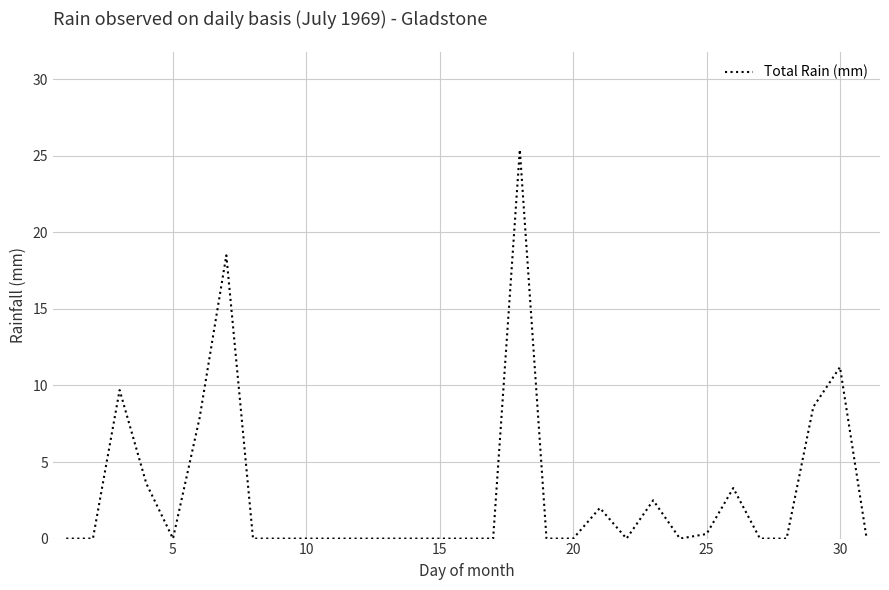

What is the greatest value displayed?

25.4